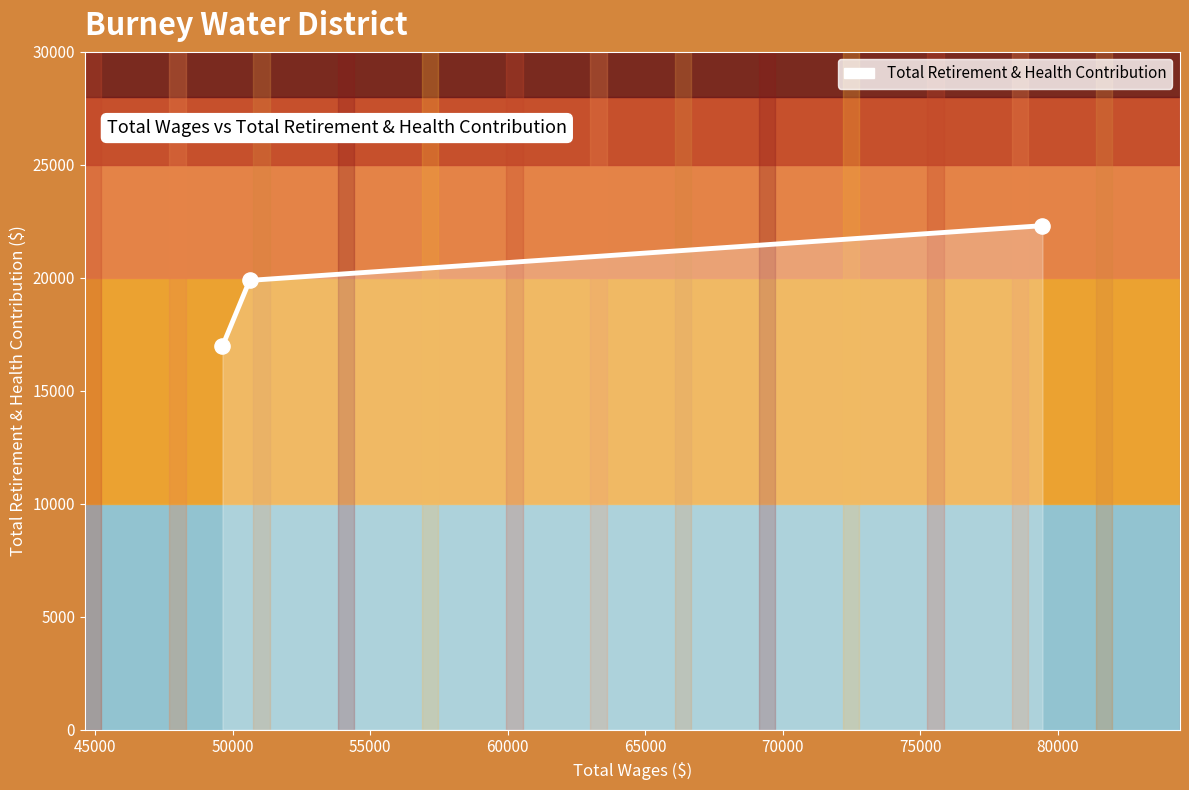

What is the average value?

19718